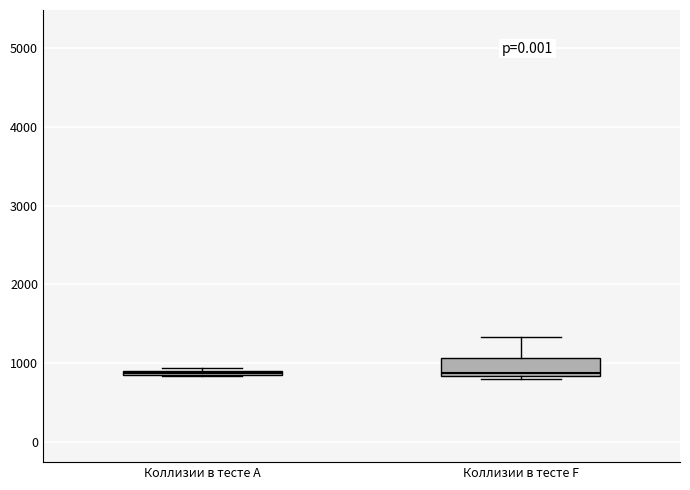

Which box is the tallest, from its lower edge to its upper edge?

Коллизии в тесте F